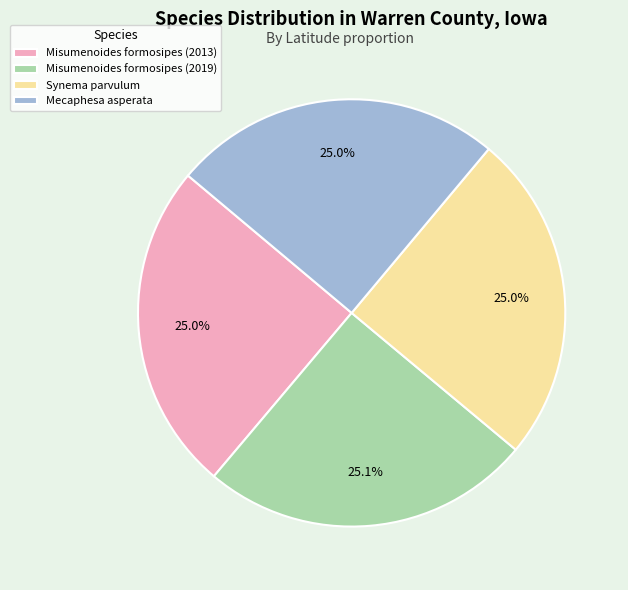

Is it true that Misumenoides formosipes (2019) is 25% of the pie?

True